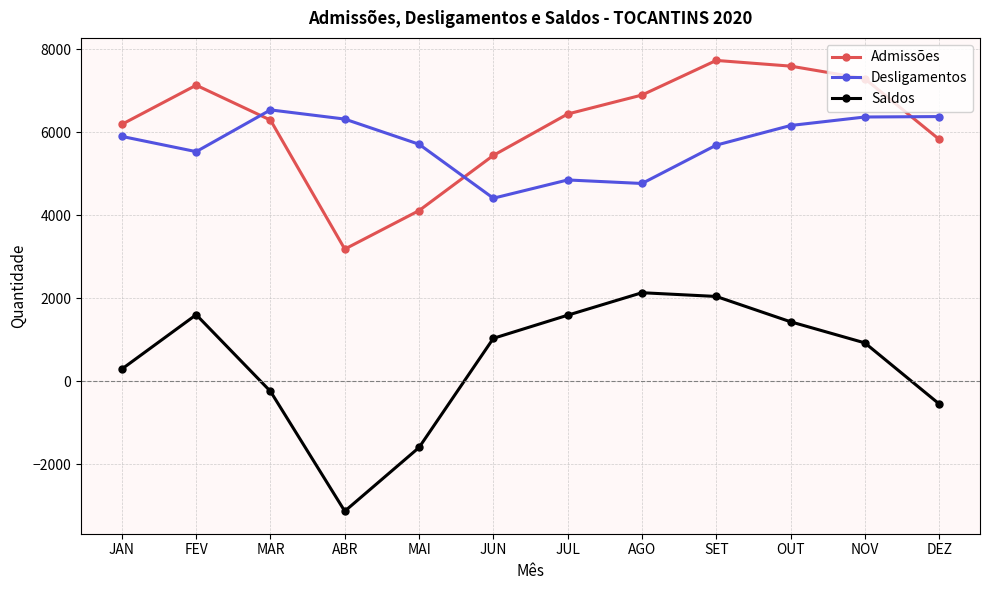

Between JUL and NOV, which series saw the biggest shift?

Desligamentos